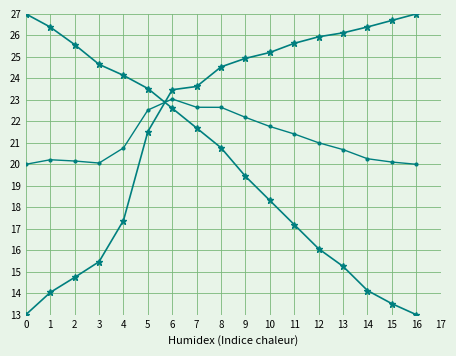

Reading left to right, what are all the values shown in this chart?

temperature: 0=27.0	1=26.4	2=25.6	3=24.6	4=24.1	5=23.5	6=22.6	7=21.7	8=20.8	9=19.4	10=18.3	11=17.2	12=16.1	13=15.2	14=14.1	15=13.5	16=13.0
humidity: 0=13.0	1=14.0	2=14.7	3=15.5	4=17.4	5=21.5	6=23.5	7=23.6	8=24.5	9=24.9	10=25.2	11=25.6	12=25.9	13=26.1	14=26.4	15=26.7	16=27.0
avg: 0=20.0	1=20.2	2=20.2	3=20.1	4=20.8	5=22.5	6=23.0	7=22.7	8=22.7	9=22.2	10=21.8	11=21.4	12=21.0	13=20.7	14=20.3	15=20.1	16=20.0